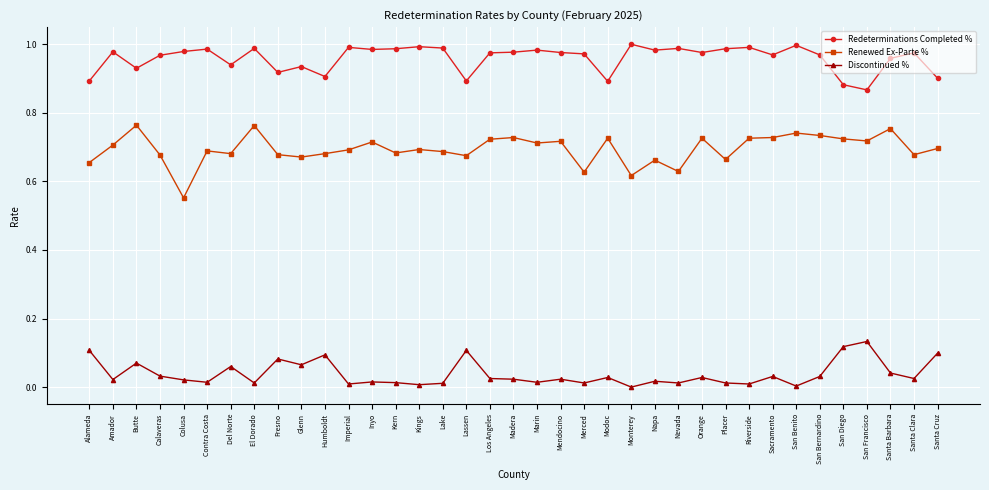

What is the difference between the maximum and minimum values in the Renewed Ex-Parte % series?

0.2